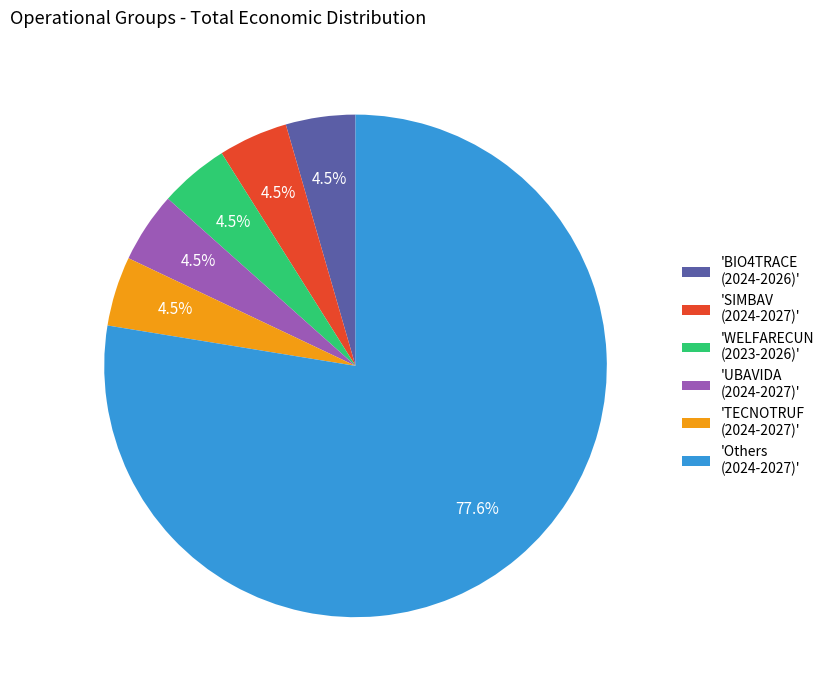

Does any single category account for the majority?

Yes